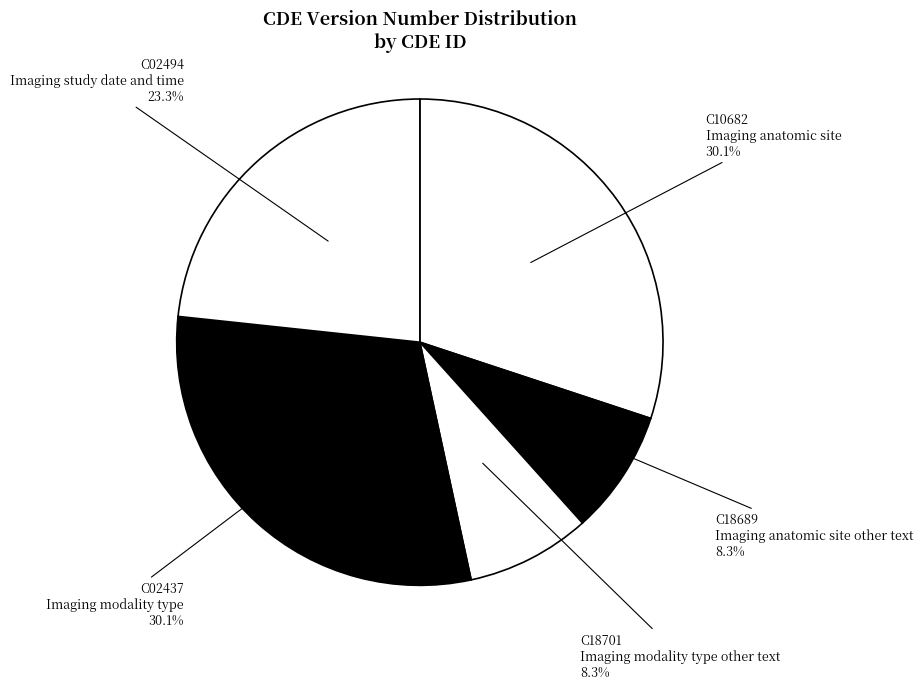

Is there any slice that represents more than half of the pie?

No